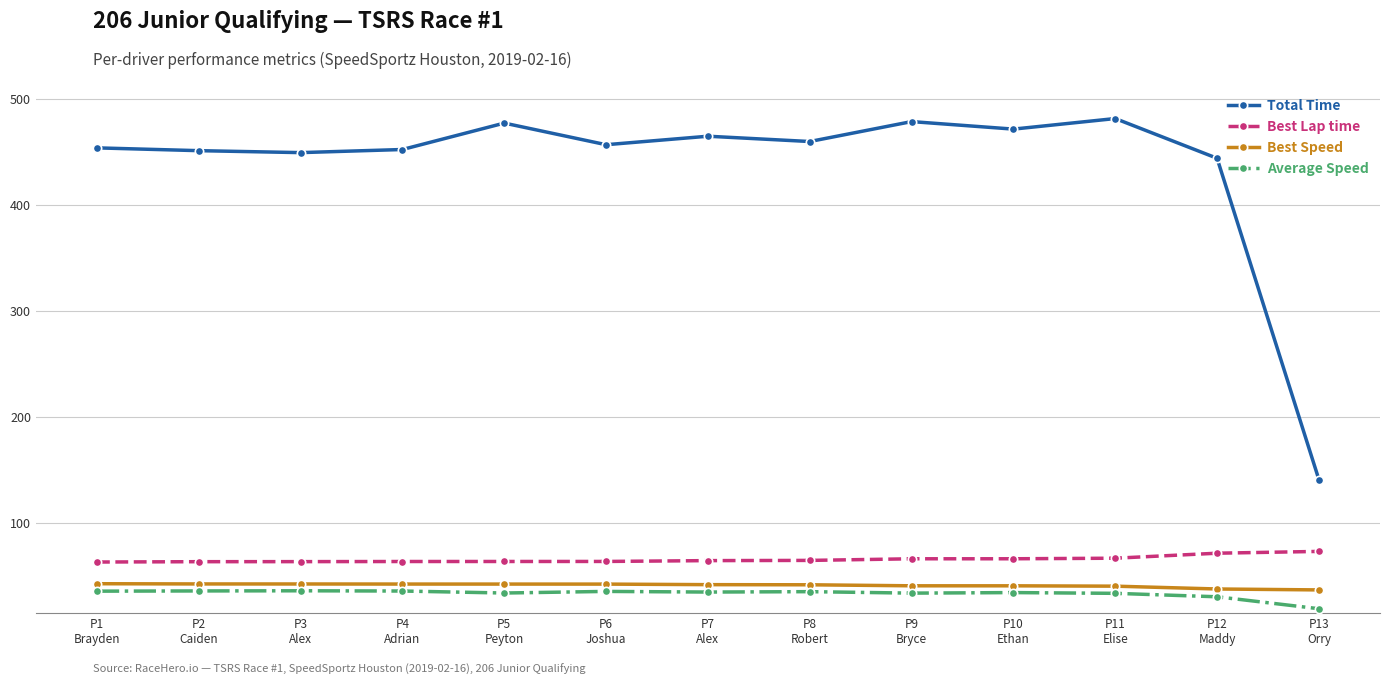

List the series in order of their peak value, highest first.

Total Time, Best Lap time, Best Speed, Average Speed